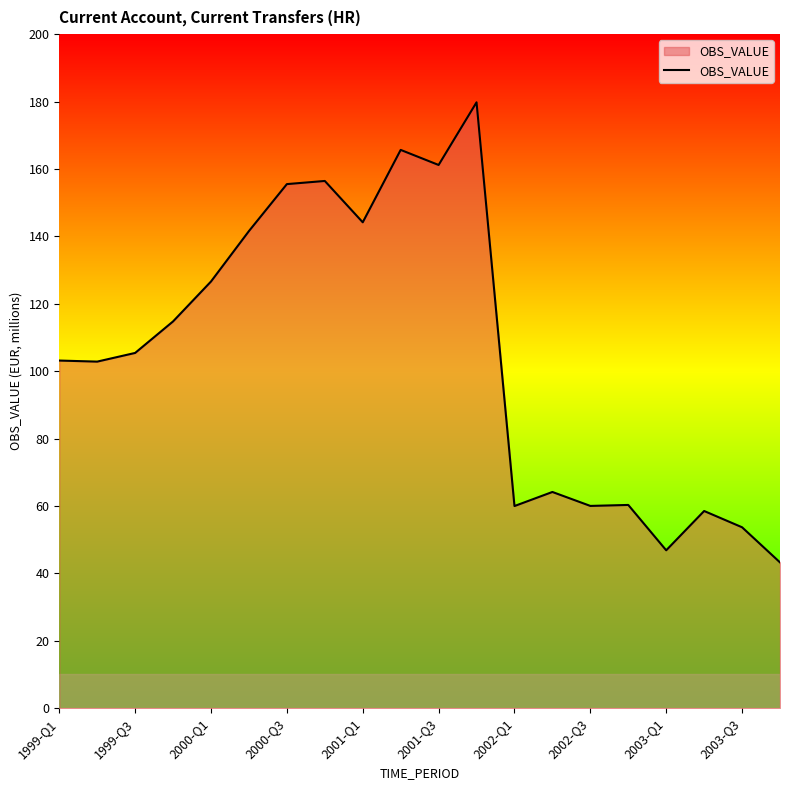

What is the greatest value displayed?

179.8